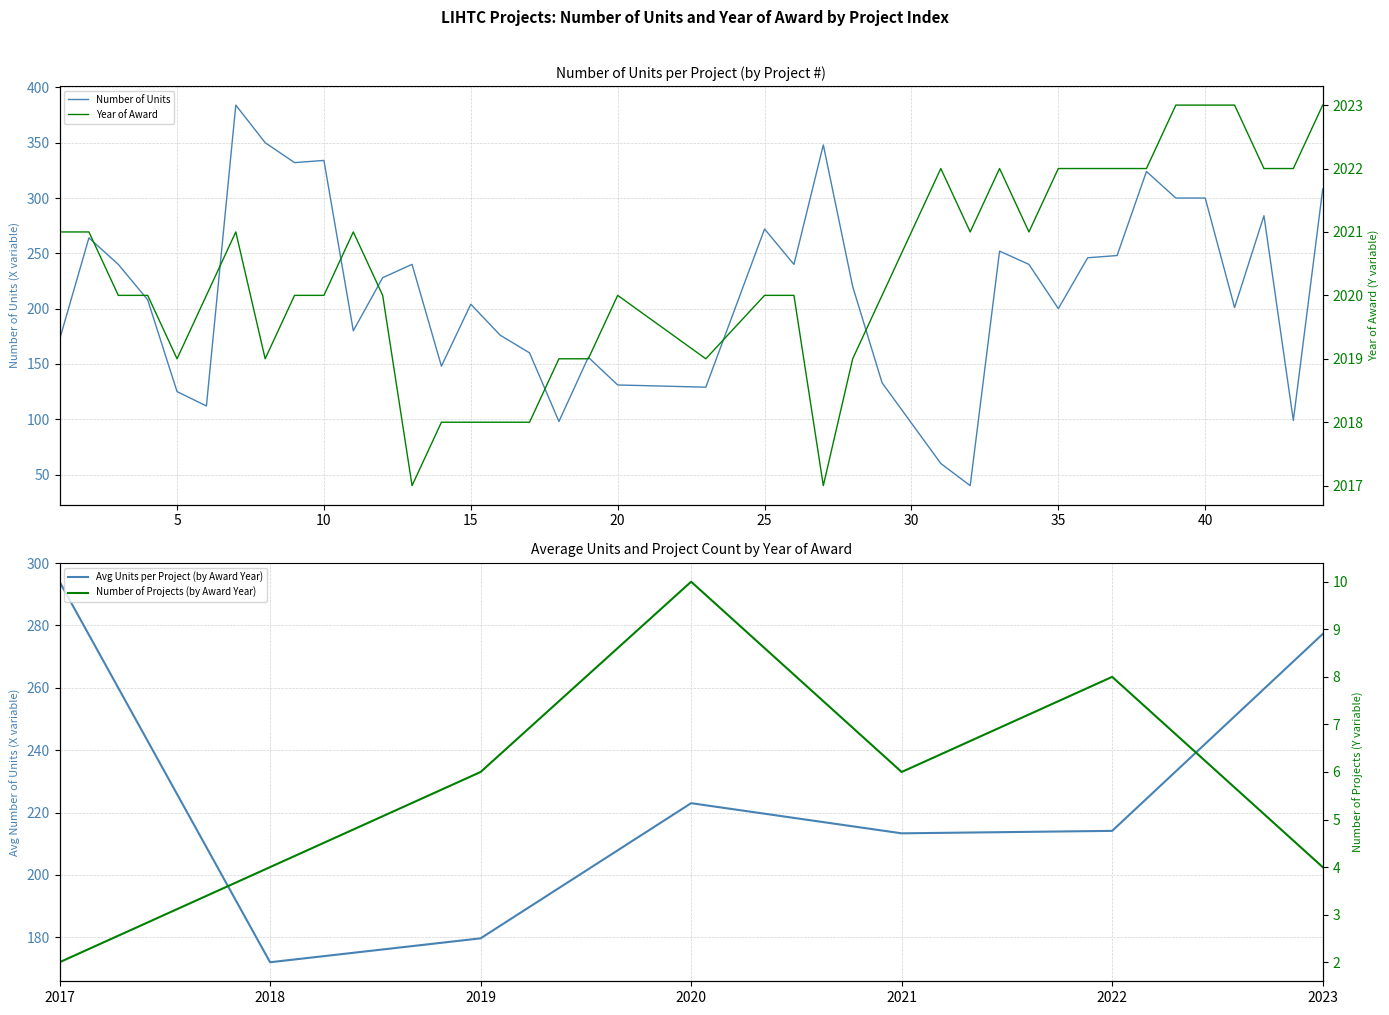

What is the difference between the highest and lowest values at 36?

1776